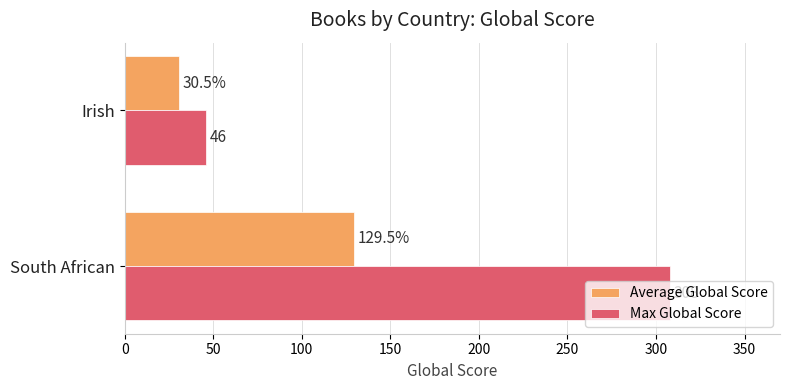

Count the number of categories in the chart.

2